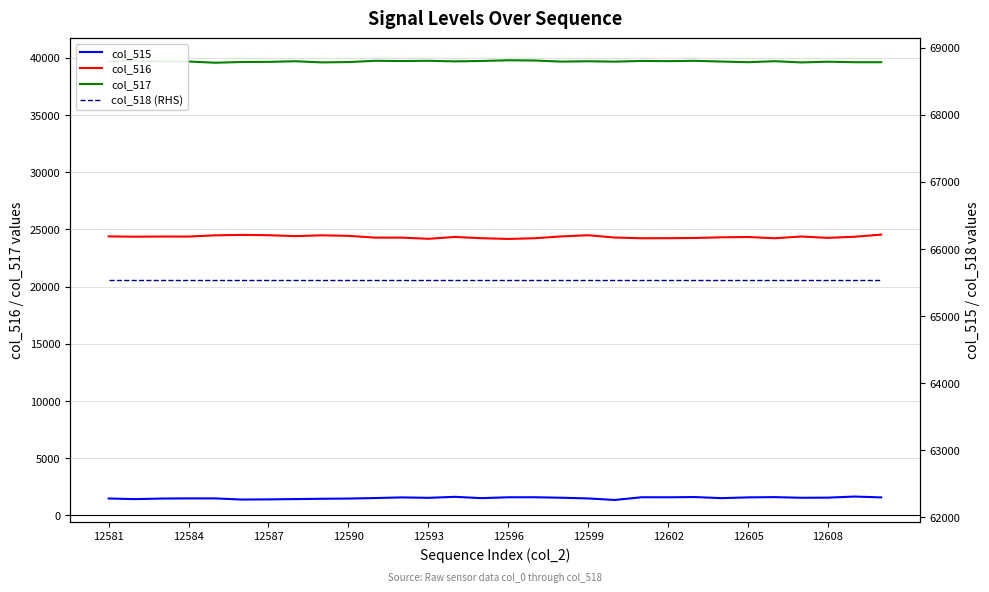

True or false: col_516 and col_517 intersect in this chart.

False